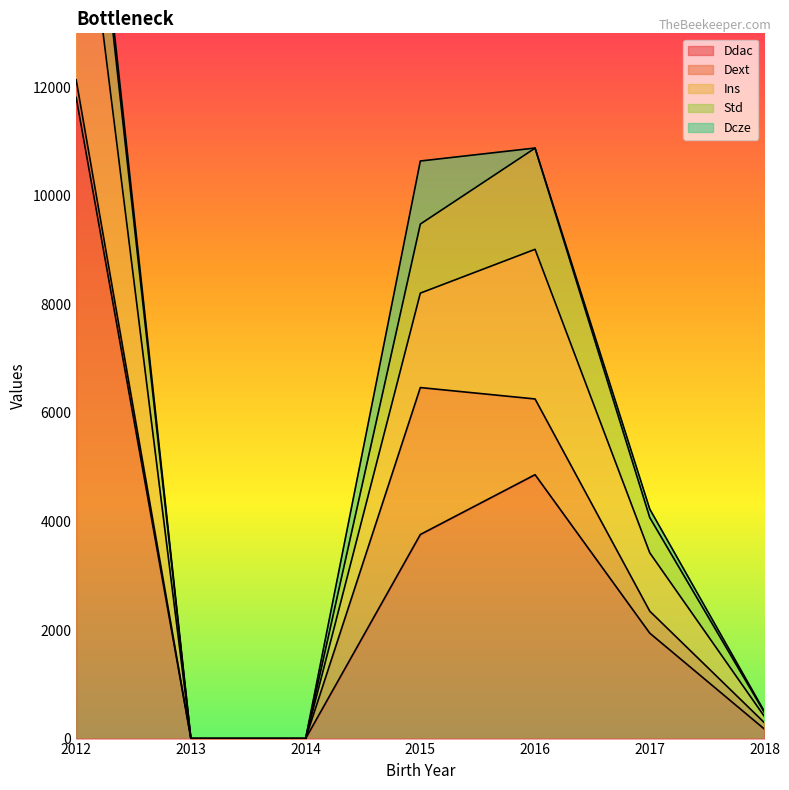

What is the value of the Ddac point at the 6th from the left?

1942